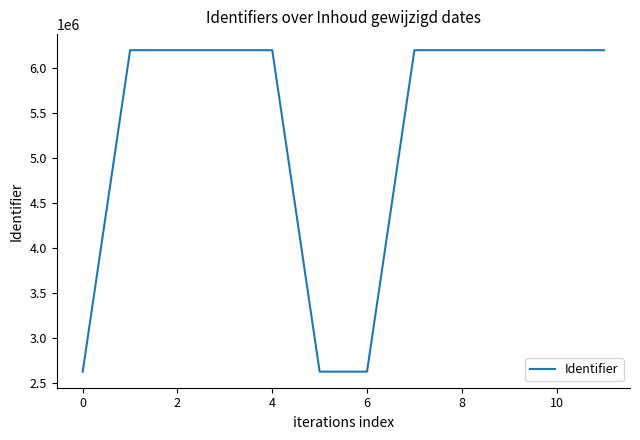

What is the greatest value displayed?

6201056